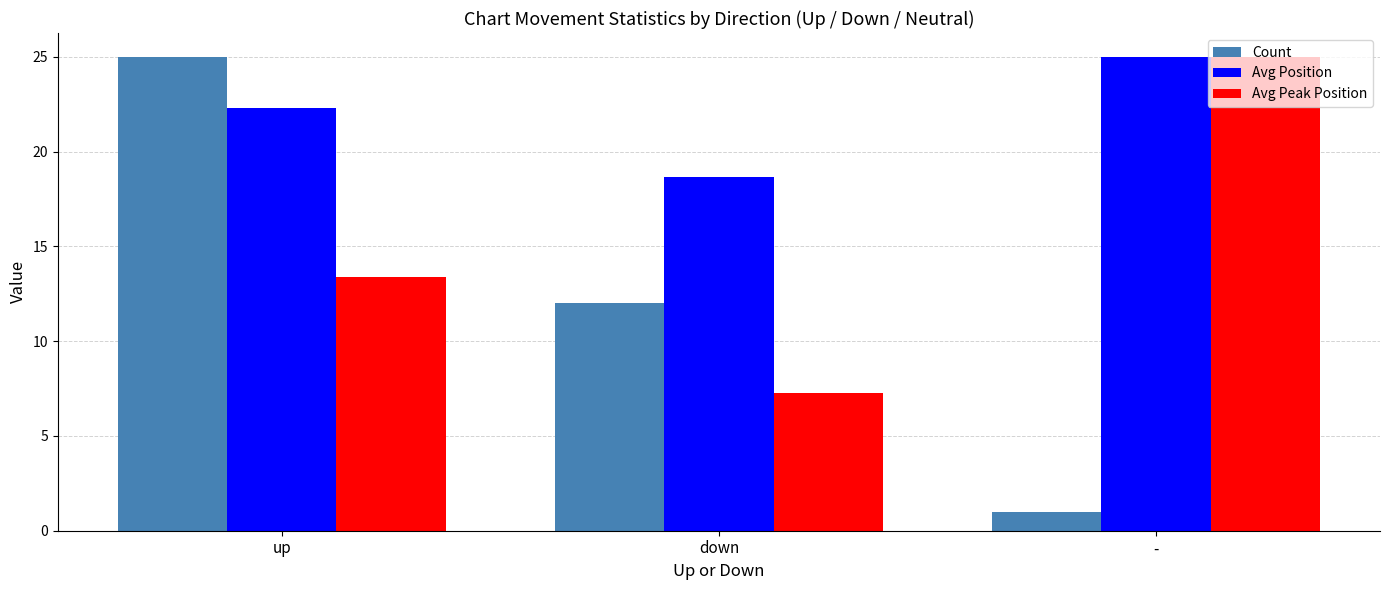

The value of Avg Position at - is 25.0. True or false?

True